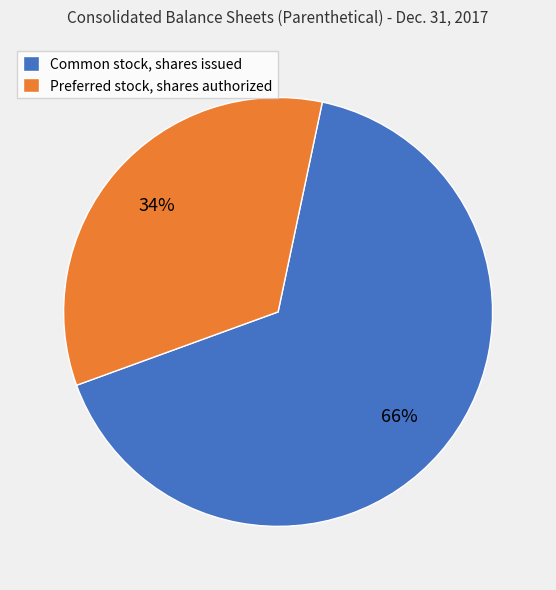

Between Preferred stock, shares authorized and Common stock, shares issued, which is larger?

Common stock, shares issued